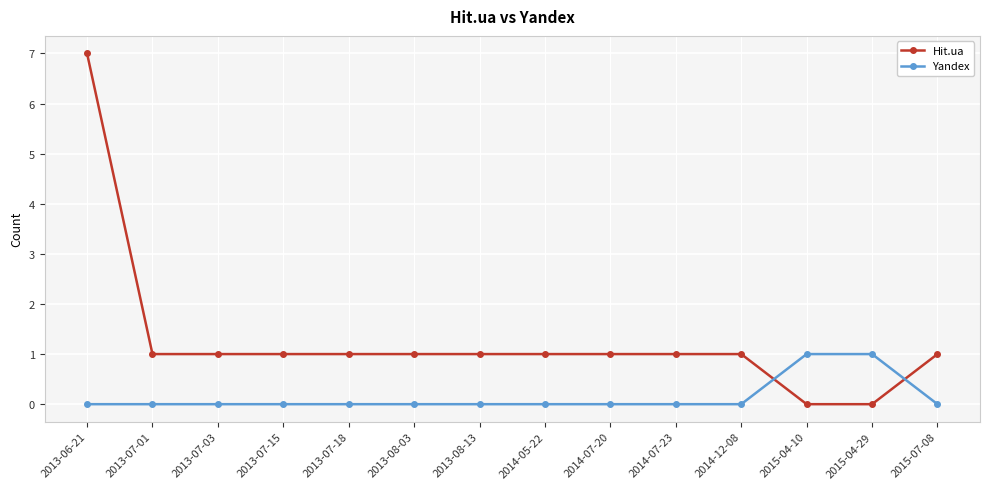

Count the Hit.ua values in the range 1 to 2.

11